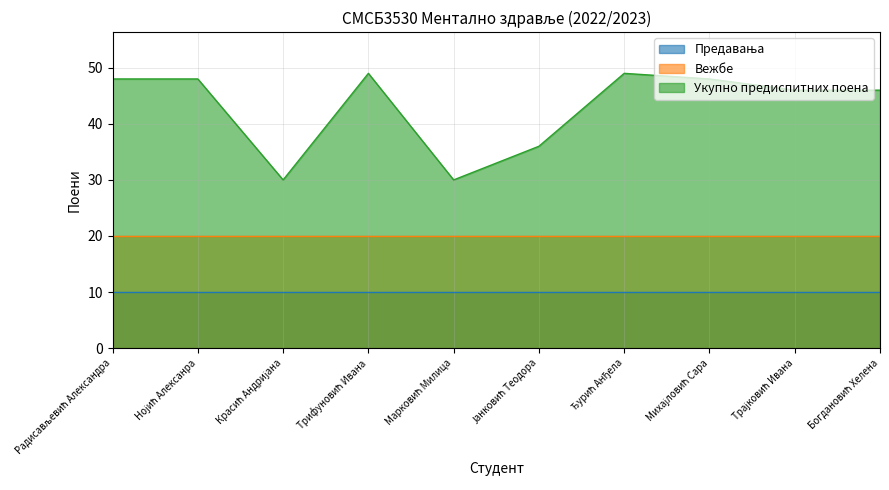

What is the value of the Вежбе point at the 5th from the left?

20